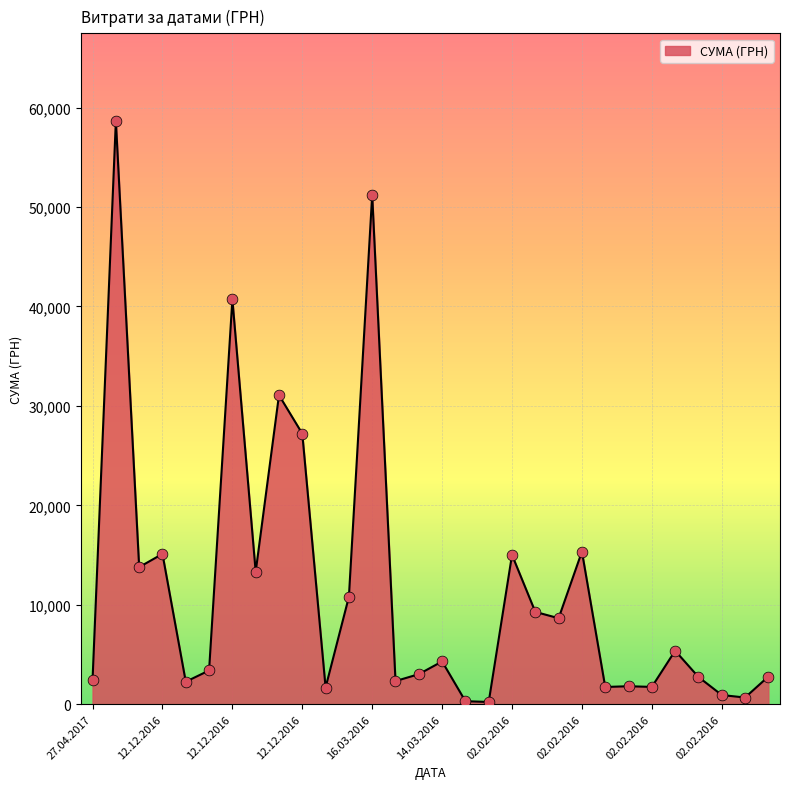

What is the greatest value displayed?

58667.0